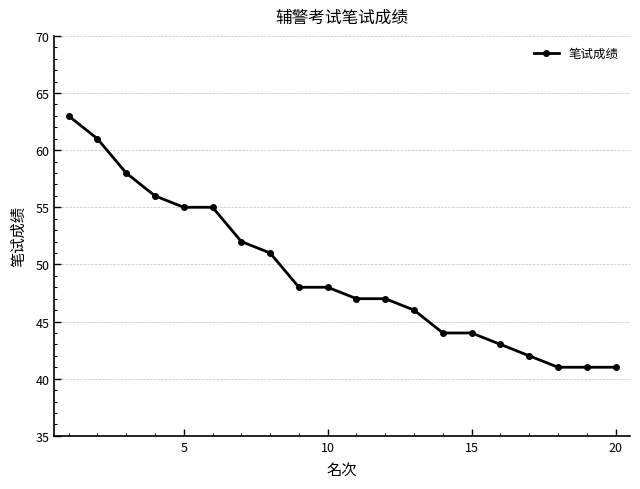

How many categories are shown in the chart?

20